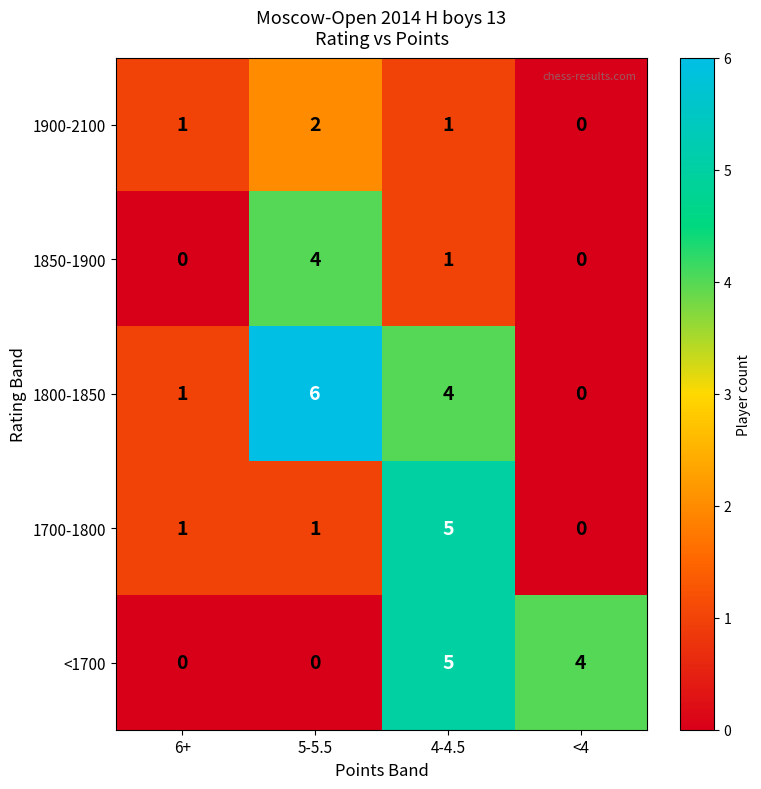

At which label is 1850-1900 closest to 2?

4-4.5